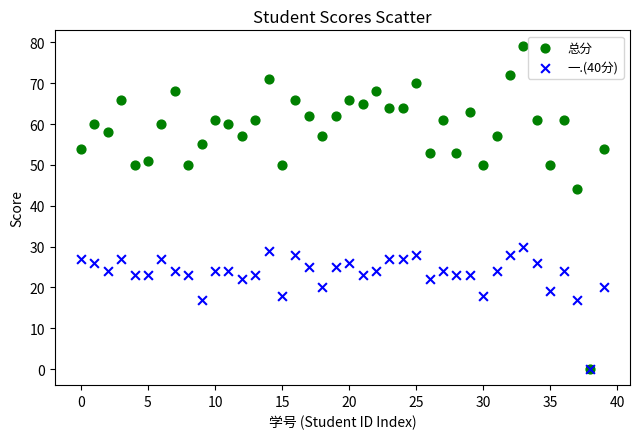

In the 总分 series, what Y value is closest to 39?

44